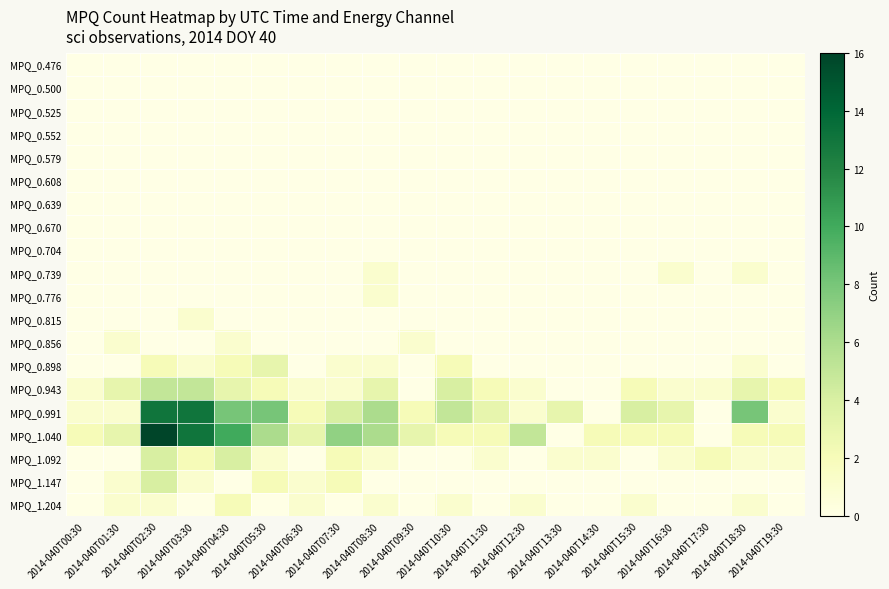

Between 2014-040T12:30 and 2014-040T17:30, which series saw the biggest shift?

MPQ_1.040